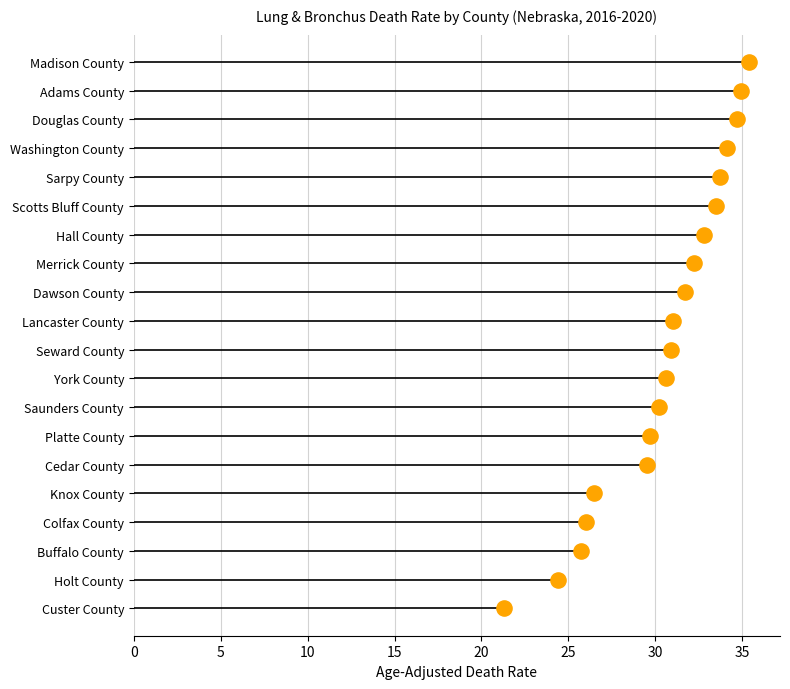

Between 0 and 30, which is larger?

30